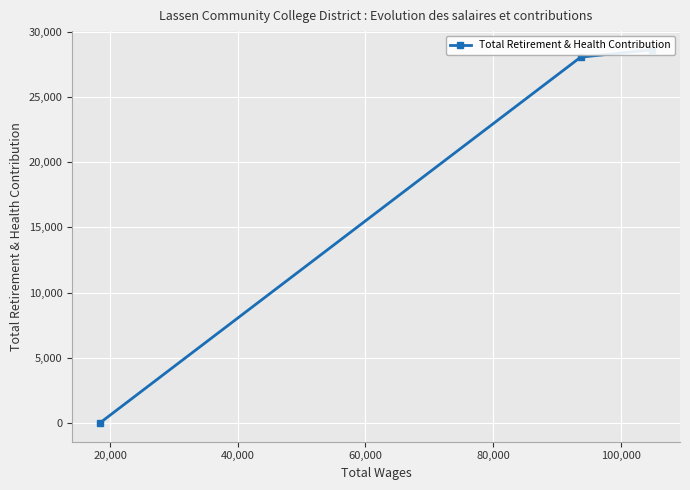

True or false: the data shows 37330 at 0.

False